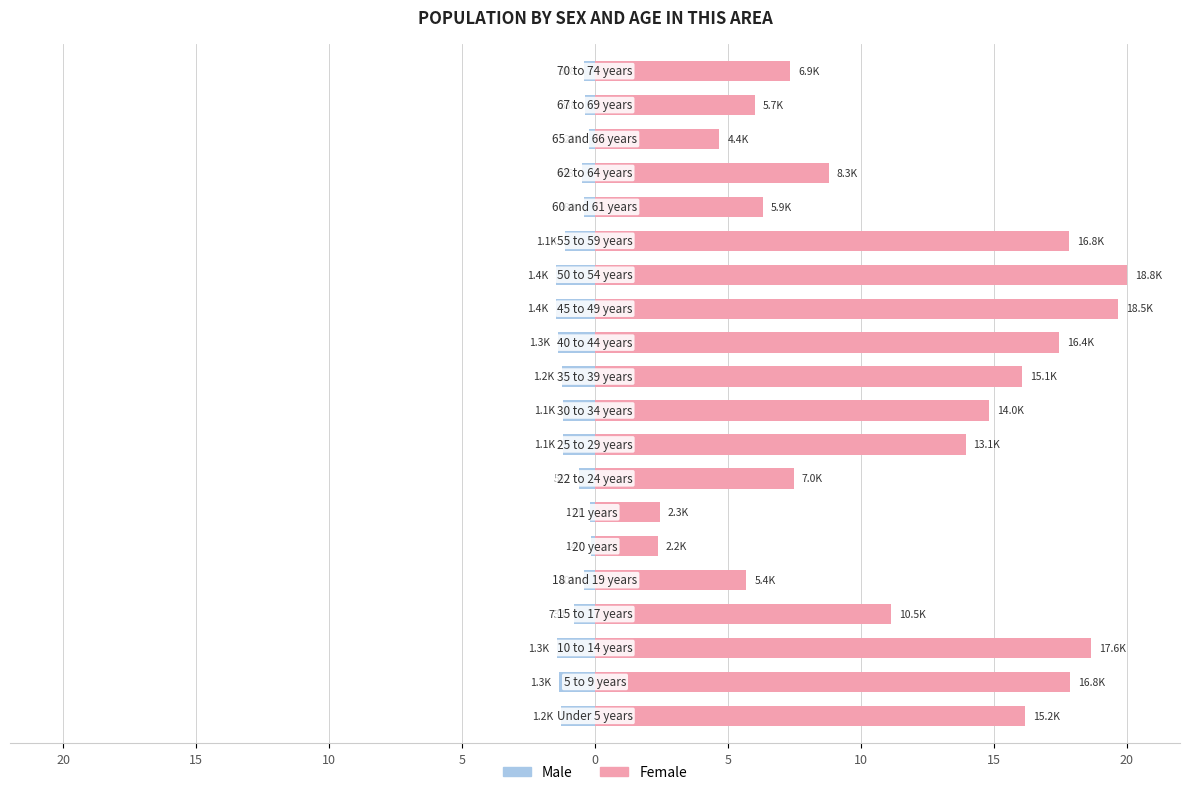

Reading right to left, what are all the values shown in this chart?

Male: -0.4	-0.4	-0.2	-0.5	-0.4	-1.1	-1.5	-1.5	-1.4	-1.2	-1.2	-1.2	-0.6	-0.2	-0.2	-0.4	-0.8	-1.4	-1.4	-1.3
Female: 7.3	6.0	4.7	8.8	6.3	17.8	20.0	19.7	17.4	16.0	14.8	13.9	7.5	2.4	2.4	5.7	11.1	18.6	17.9	16.2